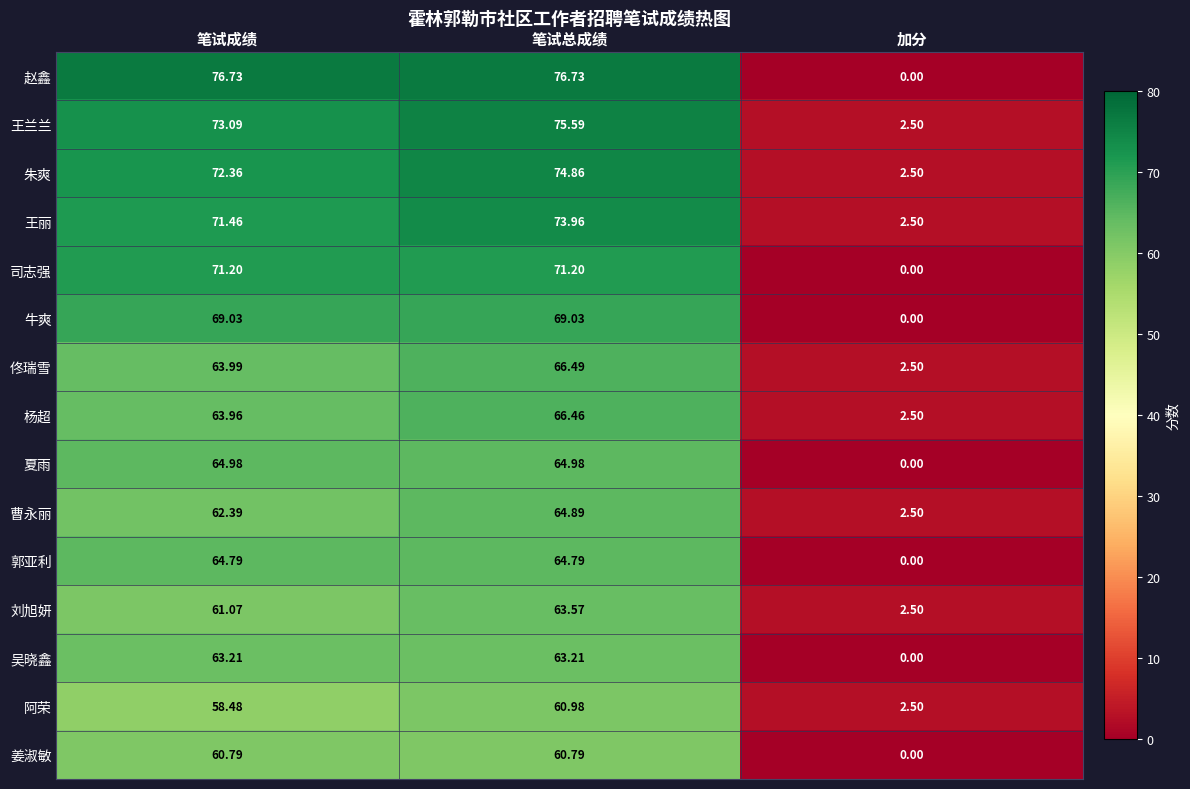

At which category does the chart reach its minimum across all series?

加分